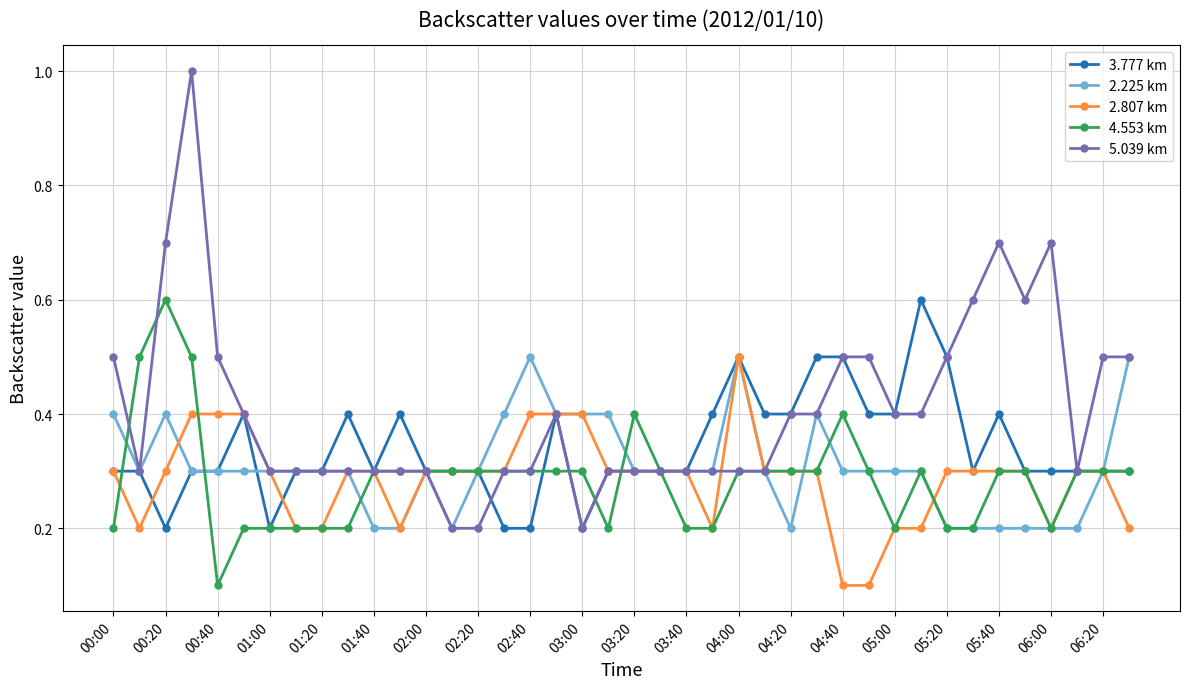

Which series has the widest spread of values?

5.039 km